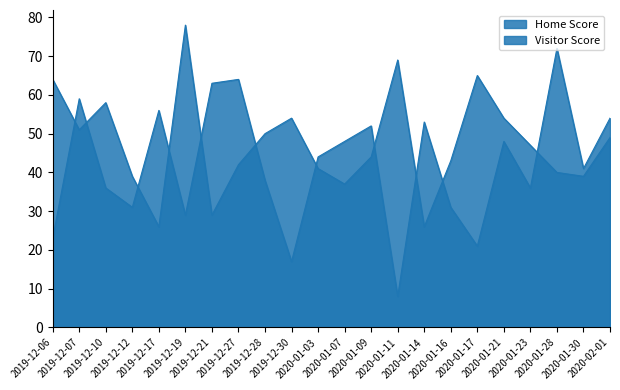

At how many categories does at least one series exceed 16?

22